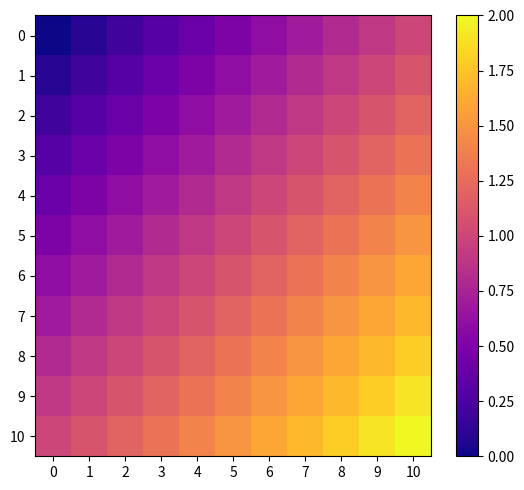

How many distinct data groups are displayed?

11